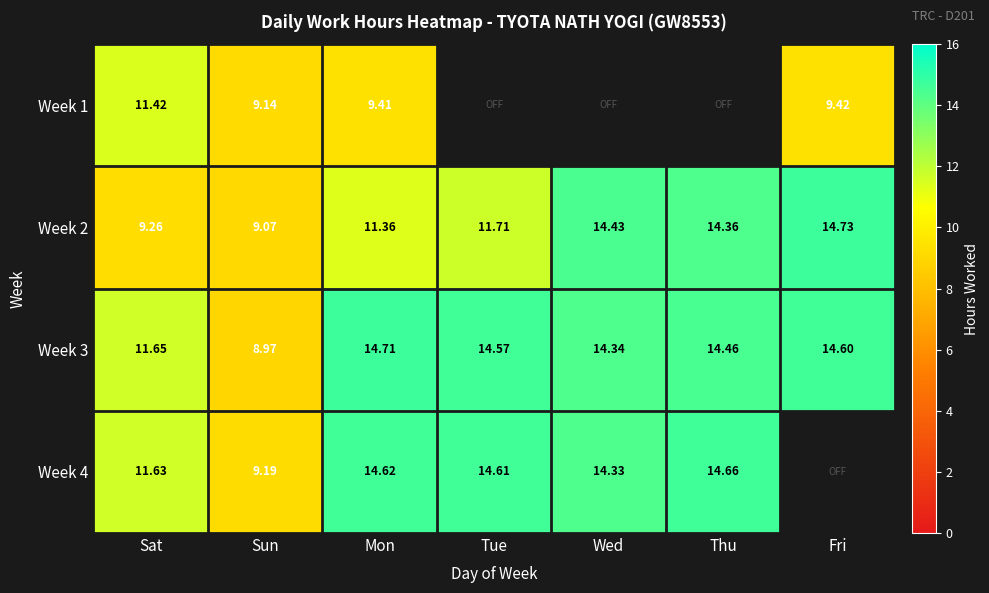

What is the sum of all Week 2 values?

84.9